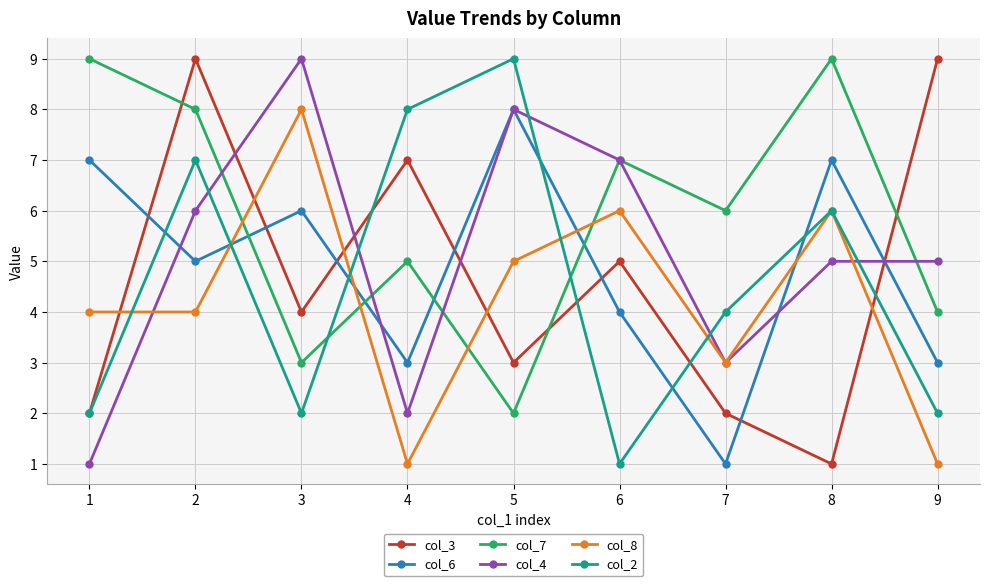

At which label does col_7 first exceed 6?

1